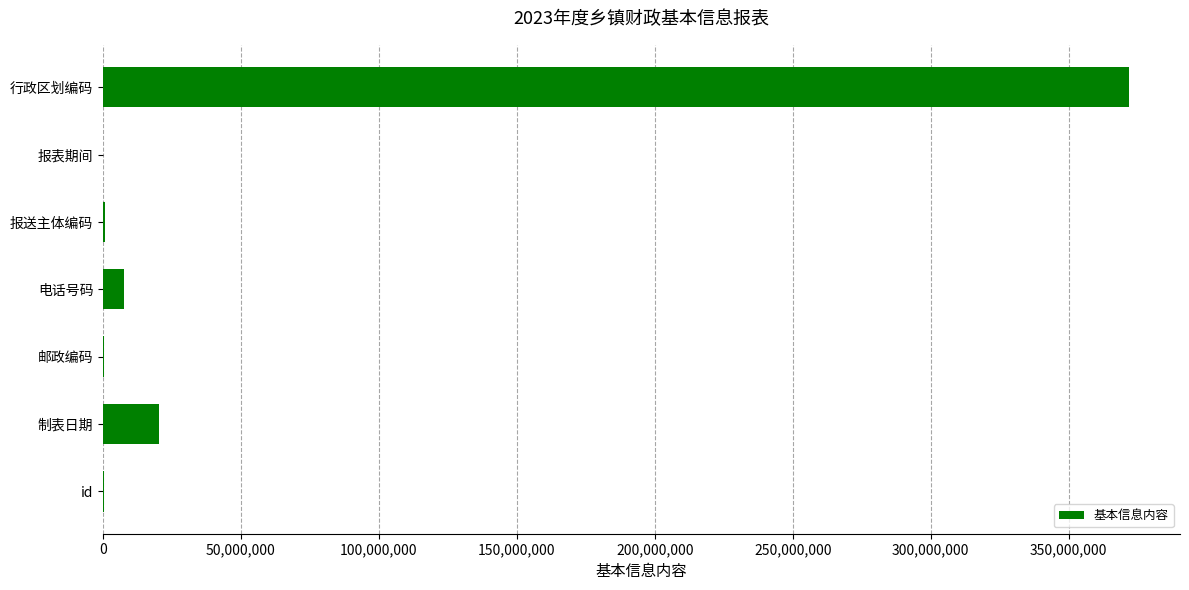

What is the sum of the values at 行政区划编码 and 制表日期?

391968630